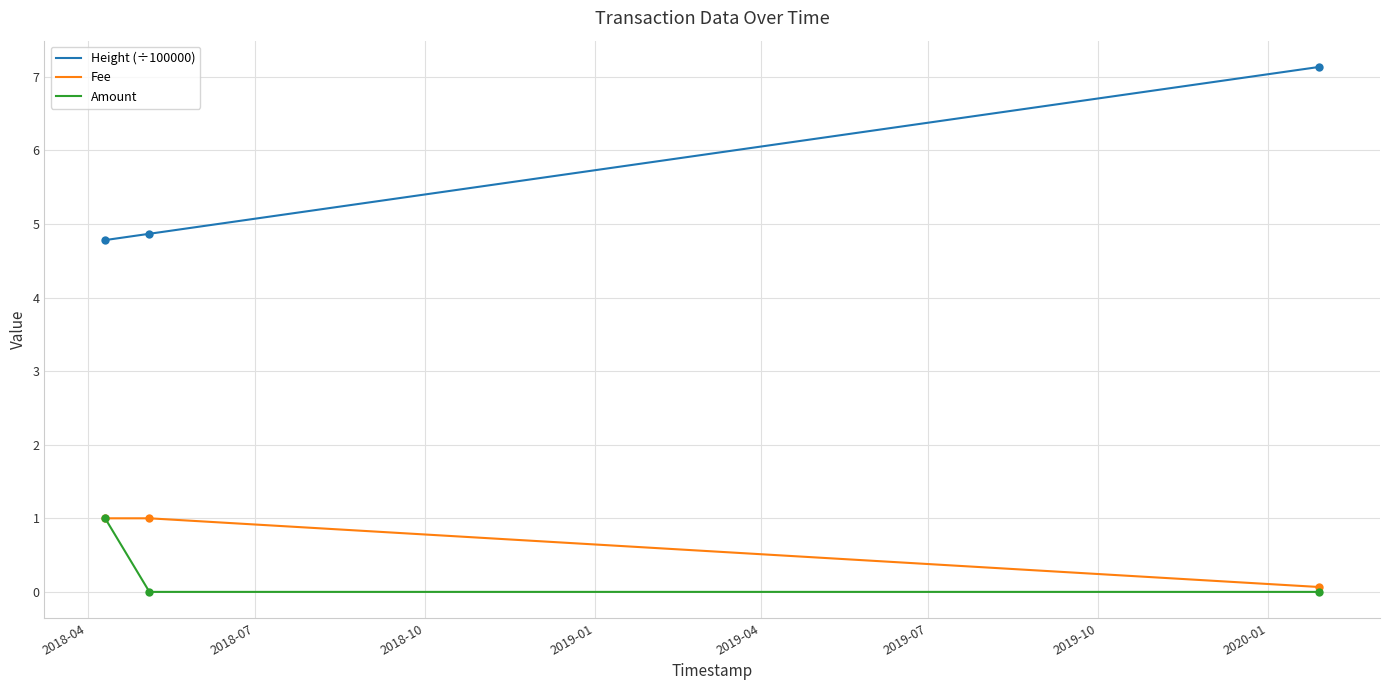

How many lines are shown in the chart?

3